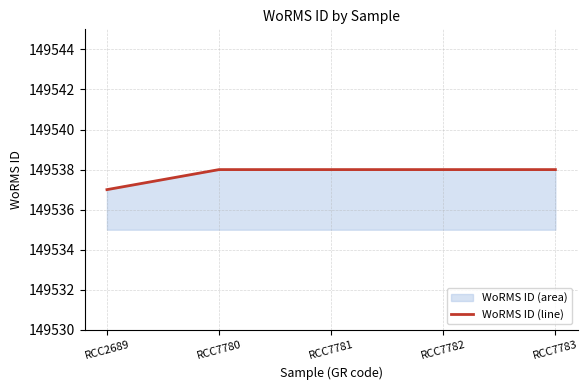

How many values are below 149538?

1